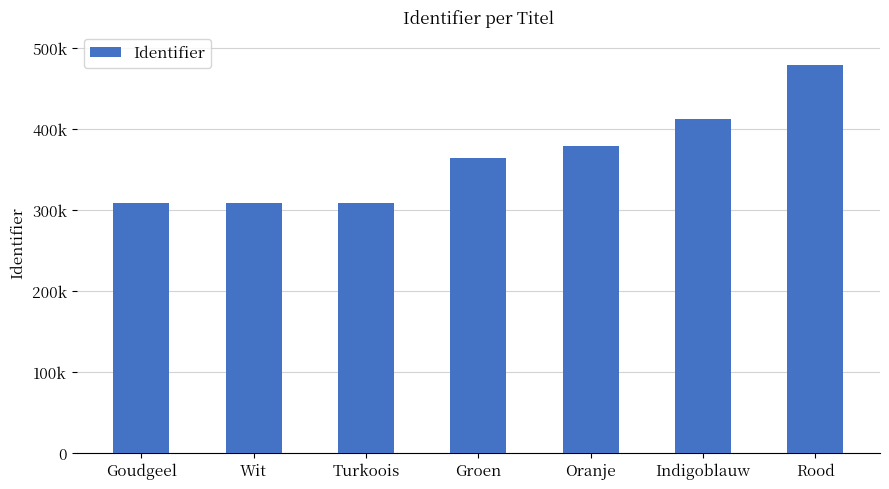

Does the chart contain any negative values?

No